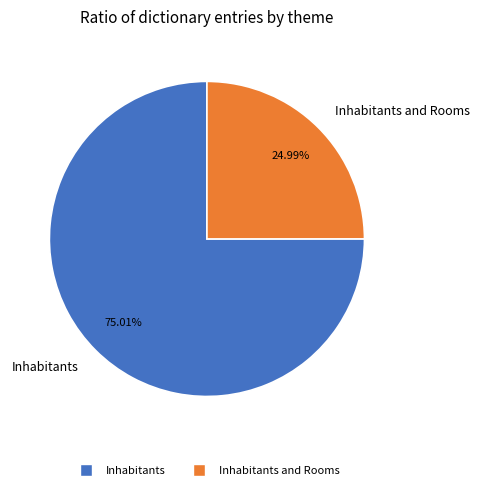

Count the number of slices in the pie.

2